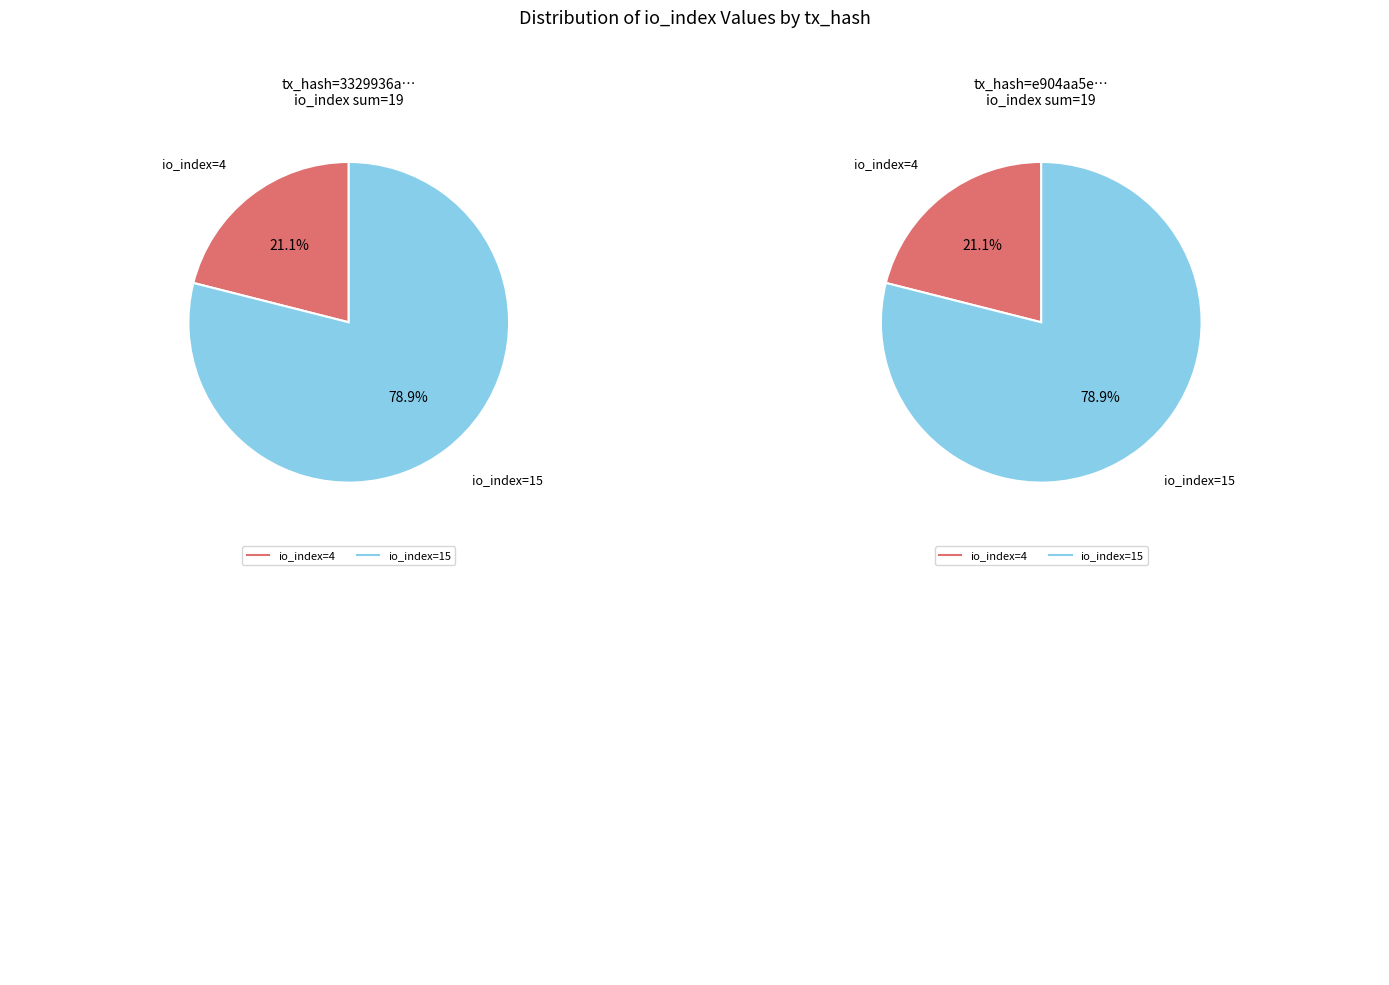

What percentage is the io_index=15 slice, to the nearest percent?

79%